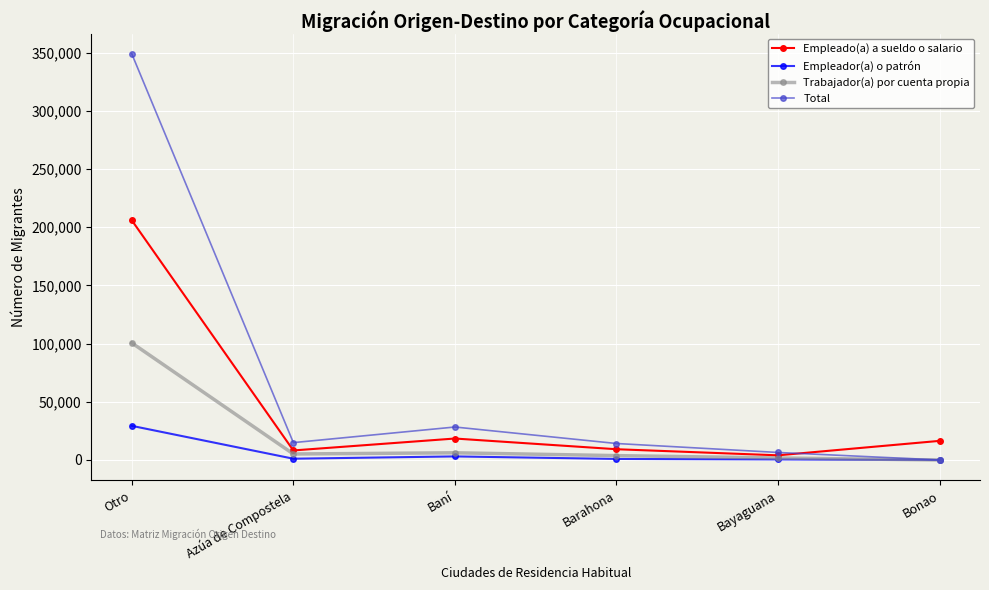

How many values in Total are above zero?

5